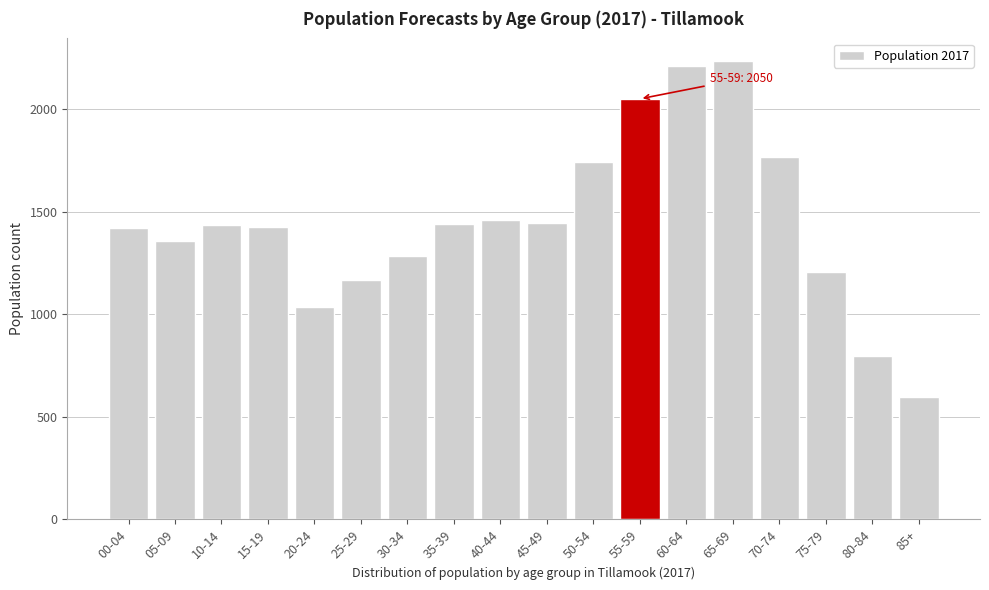

What is the difference between the values at 20-24 and 60-64?

1170.2